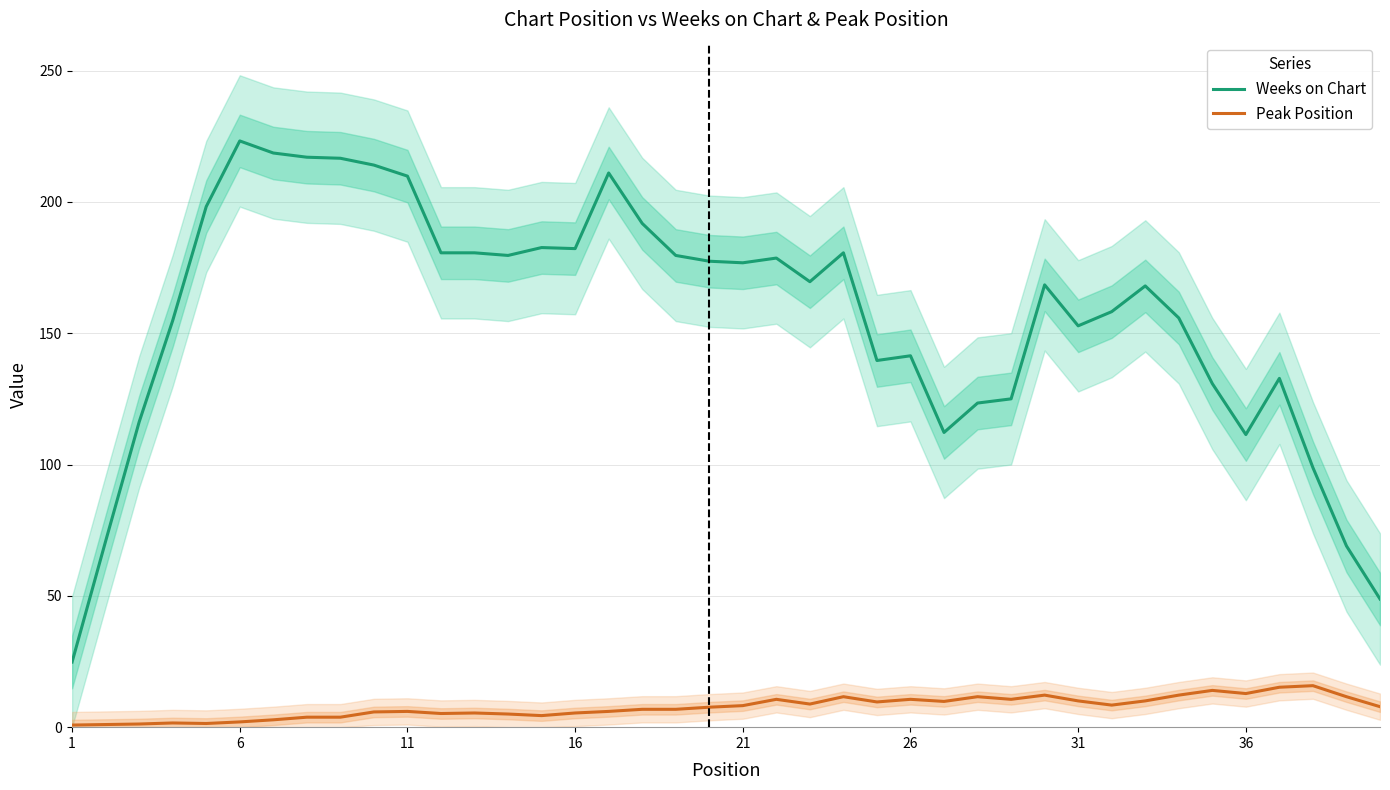

Which series has the largest total across all categories?

Weeks on Chart